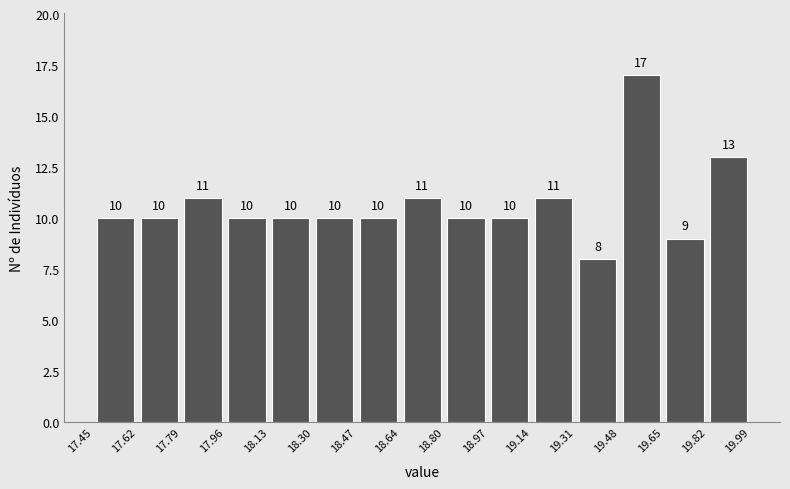

Reading left to right, transcribe this chart: for each bar, give the range it covers on the x-axis and its height.

17.45 to 17.62: 10
17.62 to 17.79: 10
17.79 to 17.96: 11
17.96 to 18.13: 10
18.13 to 18.30: 10
18.30 to 18.47: 10
18.47 to 18.64: 10
18.64 to 18.80: 11
18.80 to 18.97: 10
18.97 to 19.14: 10
19.14 to 19.31: 11
19.31 to 19.48: 8
19.48 to 19.65: 17
19.65 to 19.82: 9
19.82 to 19.99: 13